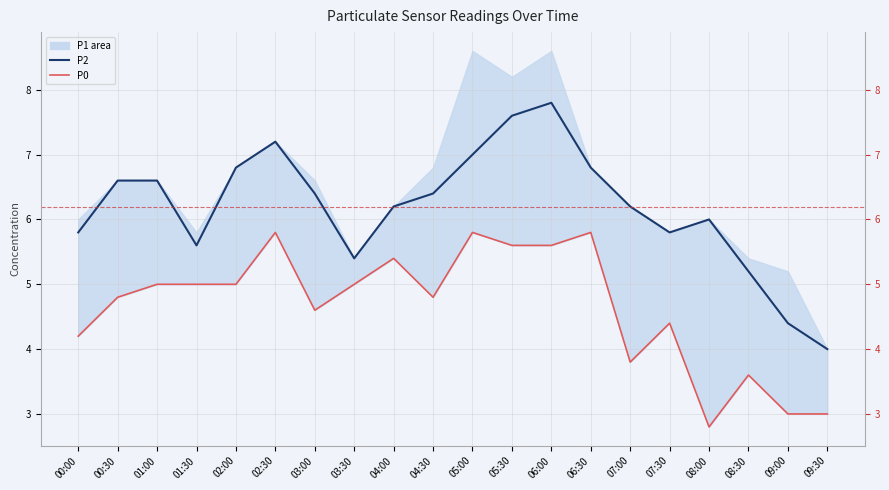

What is the approximate value of P2 at 06:00?

7.8